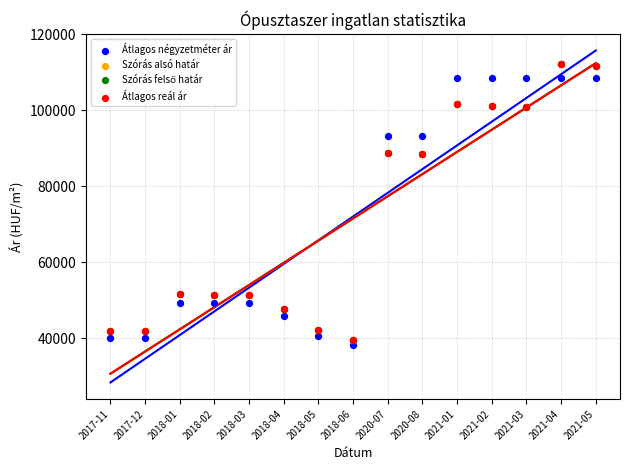

Which series contains the highest Y value?

Szórás alsó határ